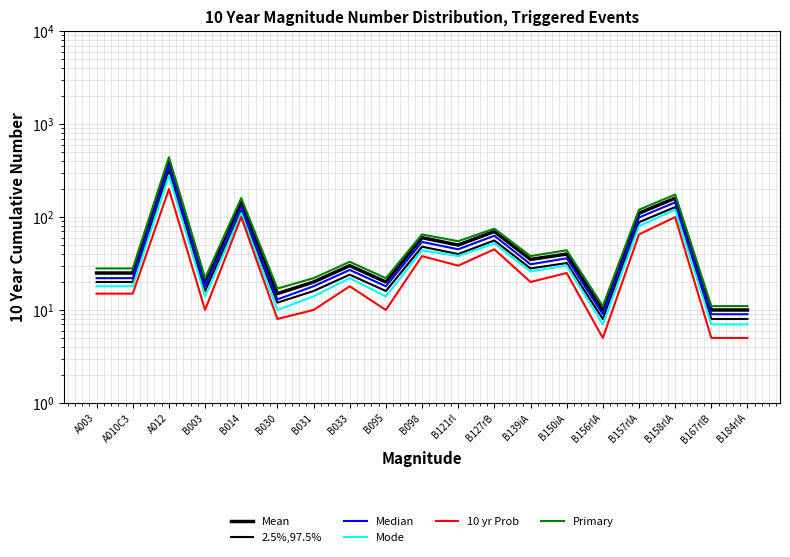

Does the chart have visible grid lines?

Yes